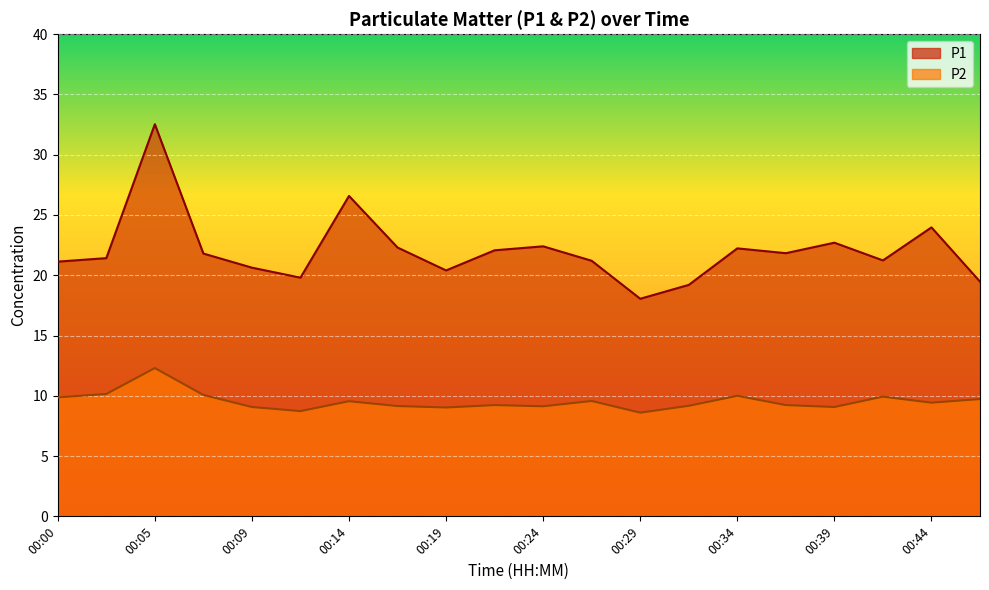

List the series in order of their peak value, highest first.

P1, P2